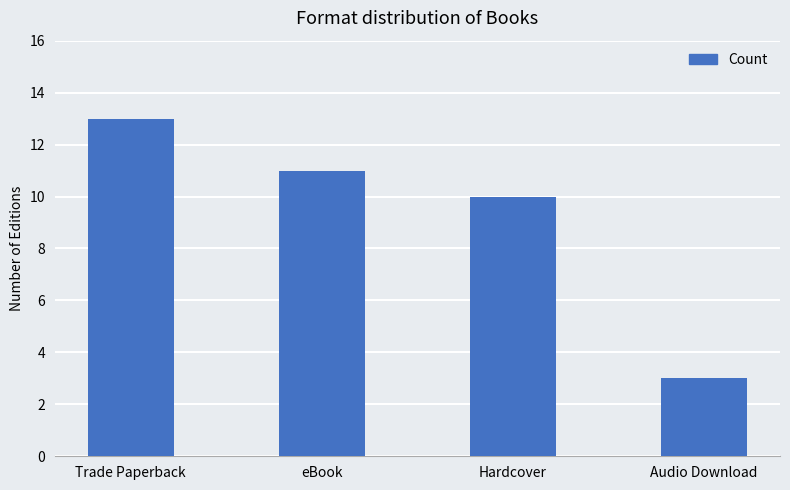

At which category does the chart reach its peak across all series?

Trade Paperback